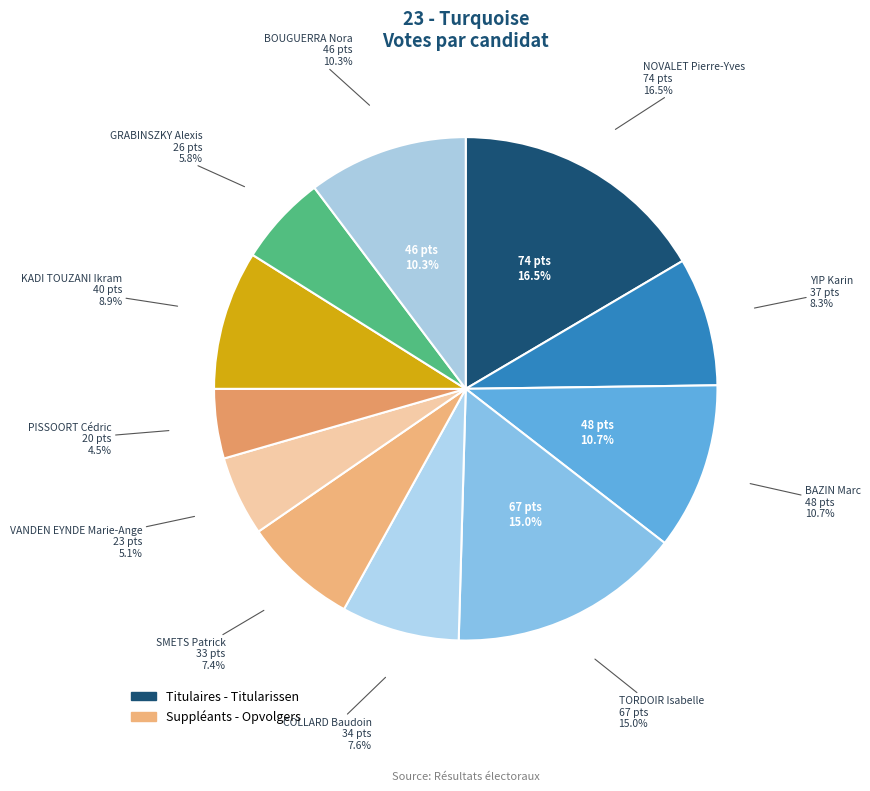

Does any single category account for the majority?

No